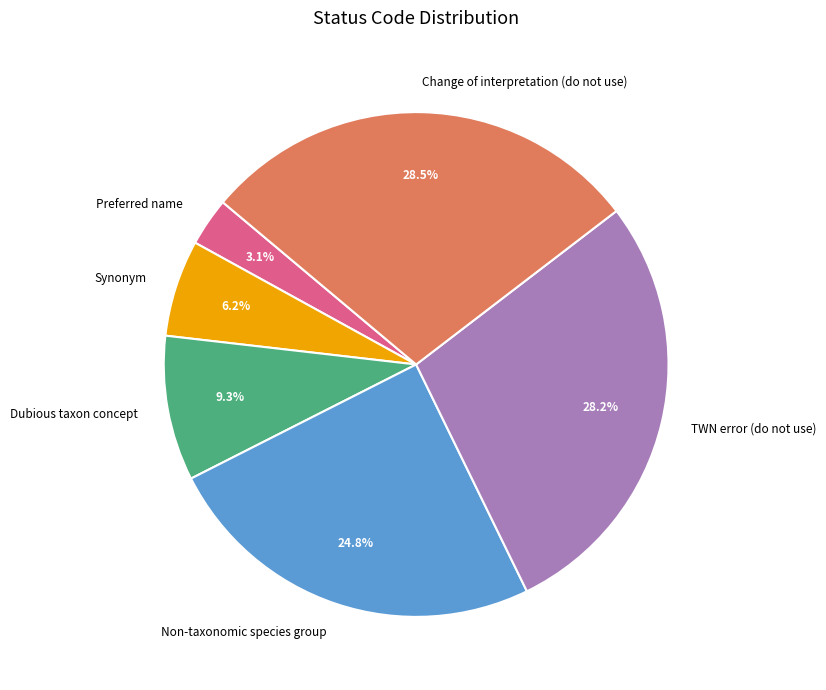

To the nearest percent, what is the difference between the Preferred name and Synonym slice percentages?

3%